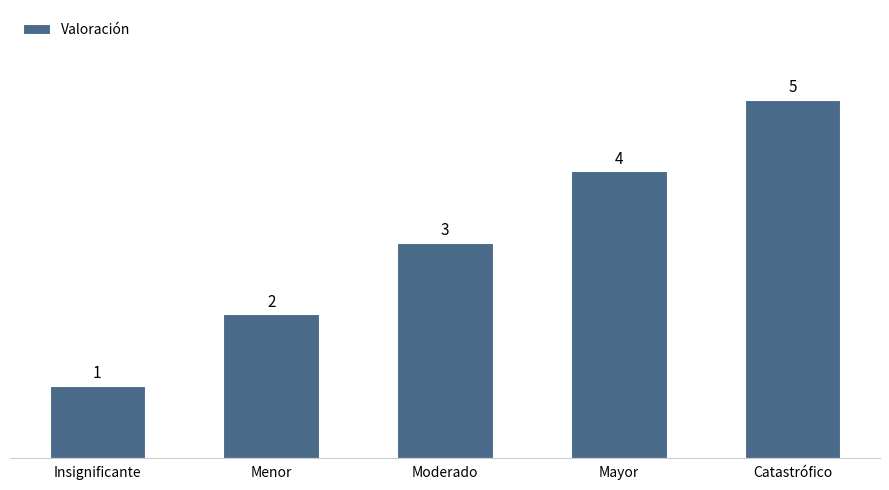

What is the change in value from Insignificante to Menor?

+1